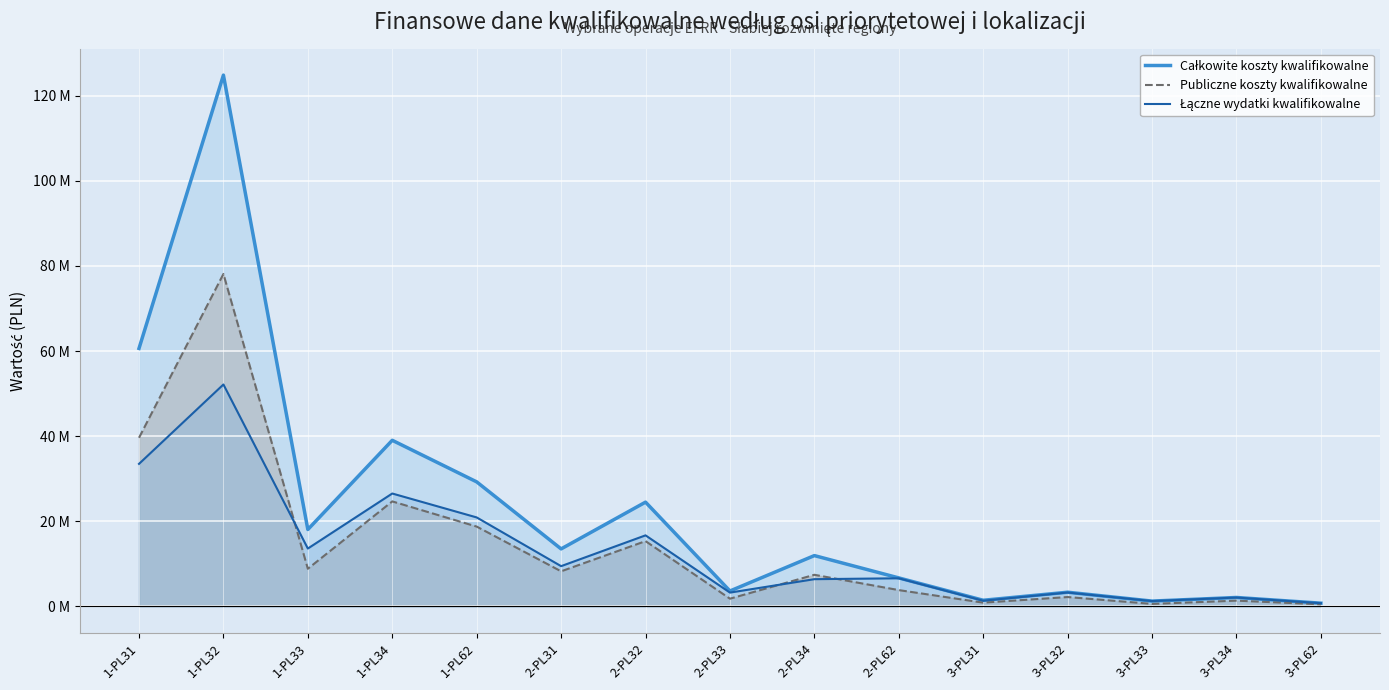

What is the sum of all Publiczne koszty kwalifikowalne values?

211698113.7